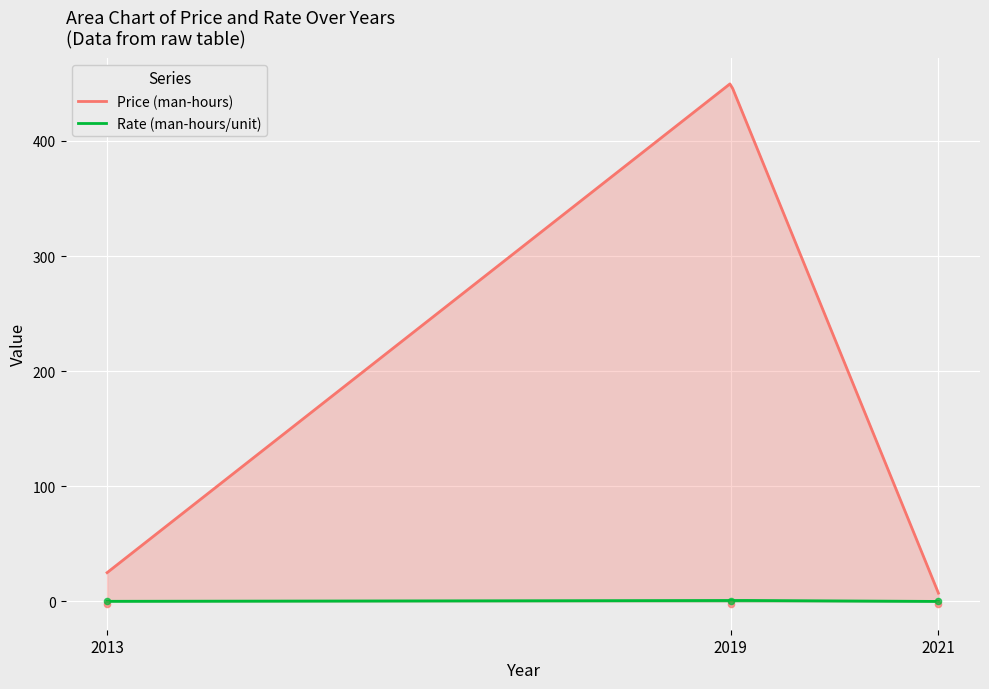

At which category is the sum across all series the highest?

2019